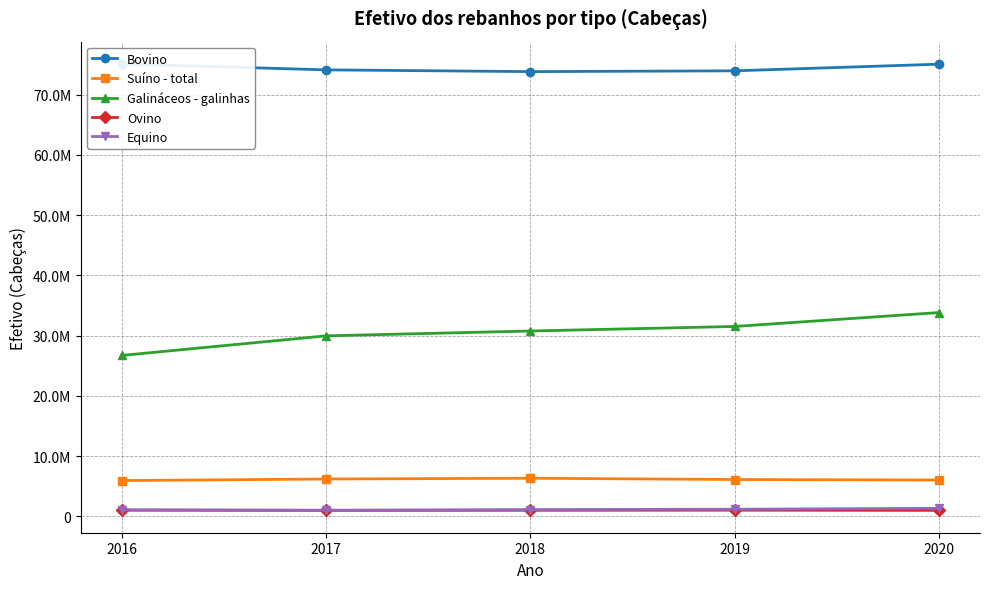

Rank the categories by Bovino value from lowest to highest.

2018, 2019, 2017, 2020, 2016